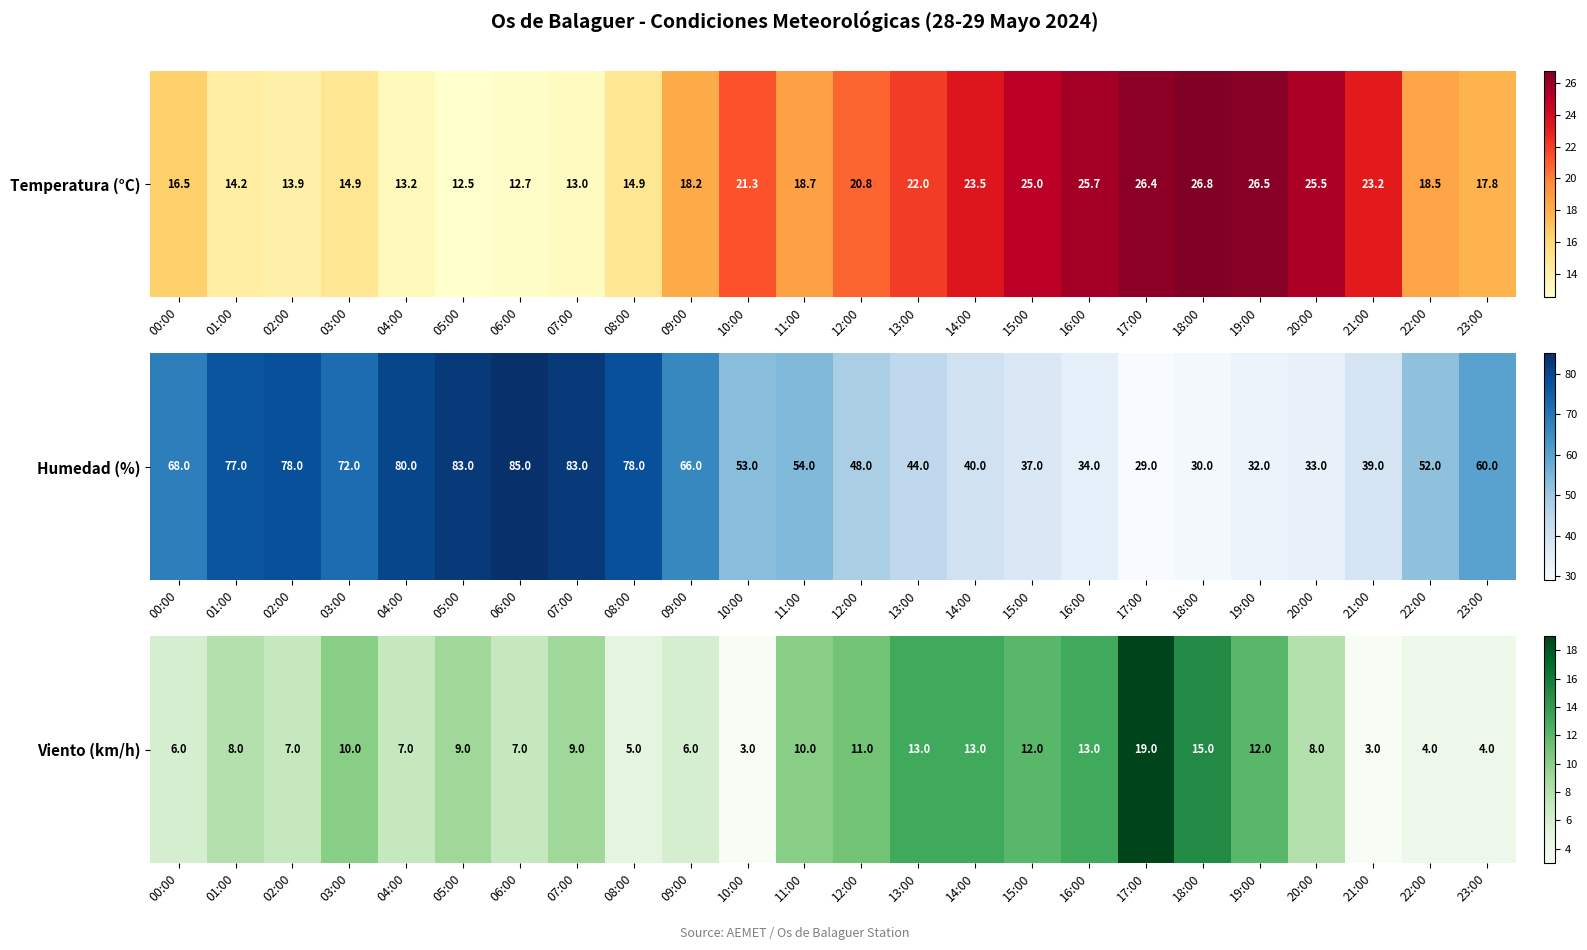

List the labels in order of value, smallest first.

10:00, 21:00, 22:00, 23:00, 08:00, 00:00, 09:00, 02:00, 04:00, 06:00, 01:00, 20:00, 05:00, 07:00, 03:00, 11:00, 12:00, 15:00, 19:00, 13:00, 14:00, 16:00, 18:00, 17:00